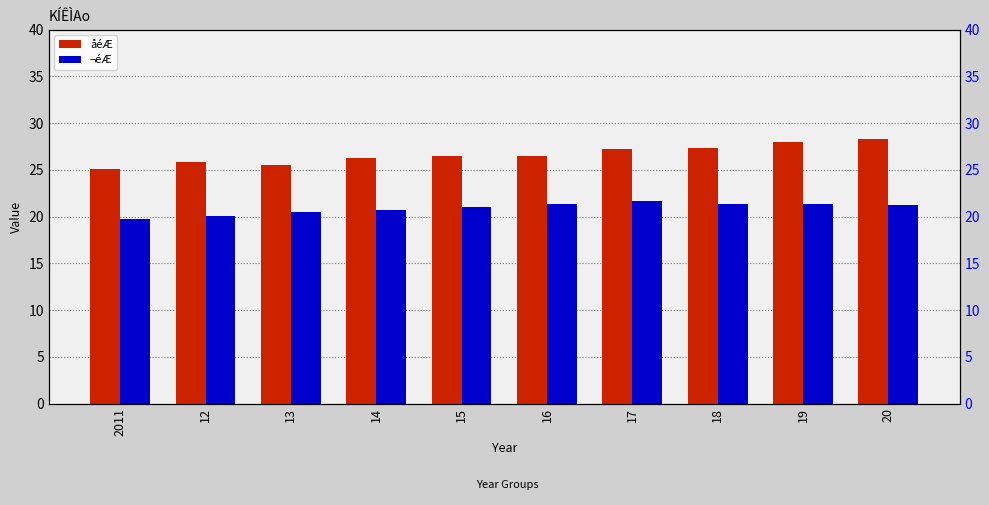

What is the total value across all series at 20?

49.5